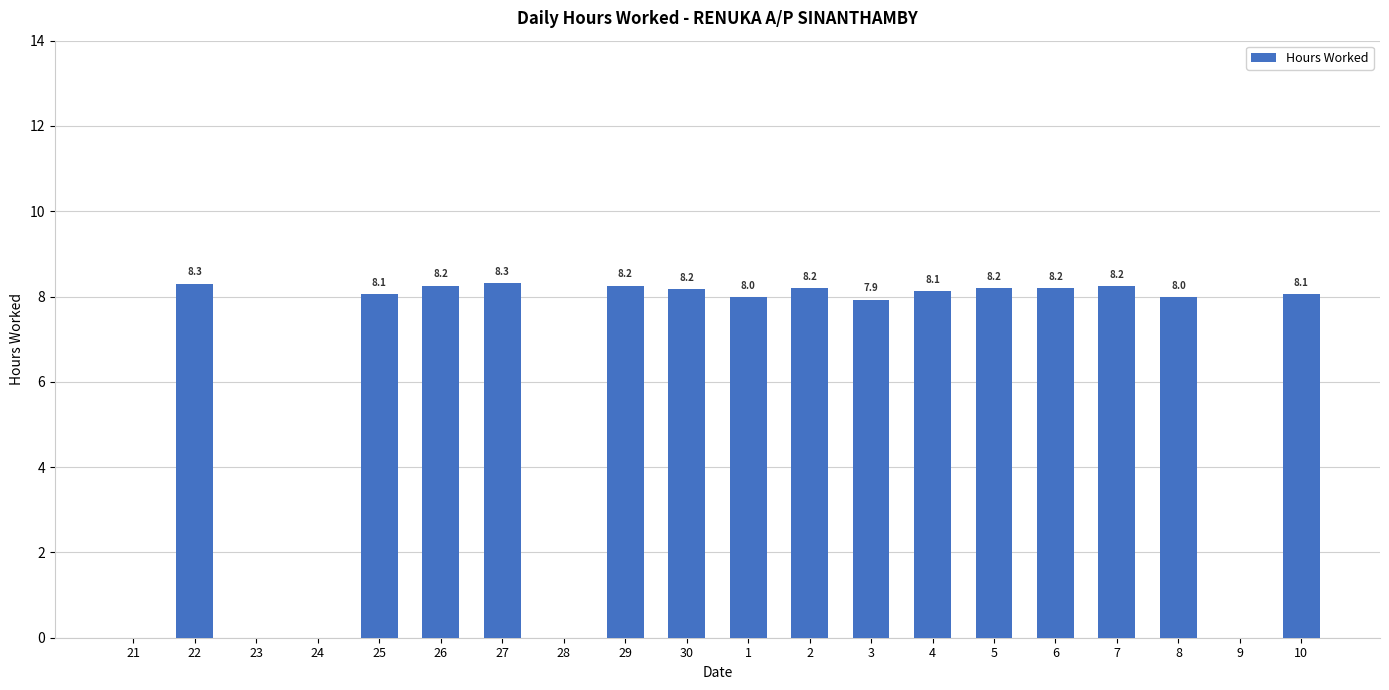

What is the sum of the values at 4 and 10?

16.2